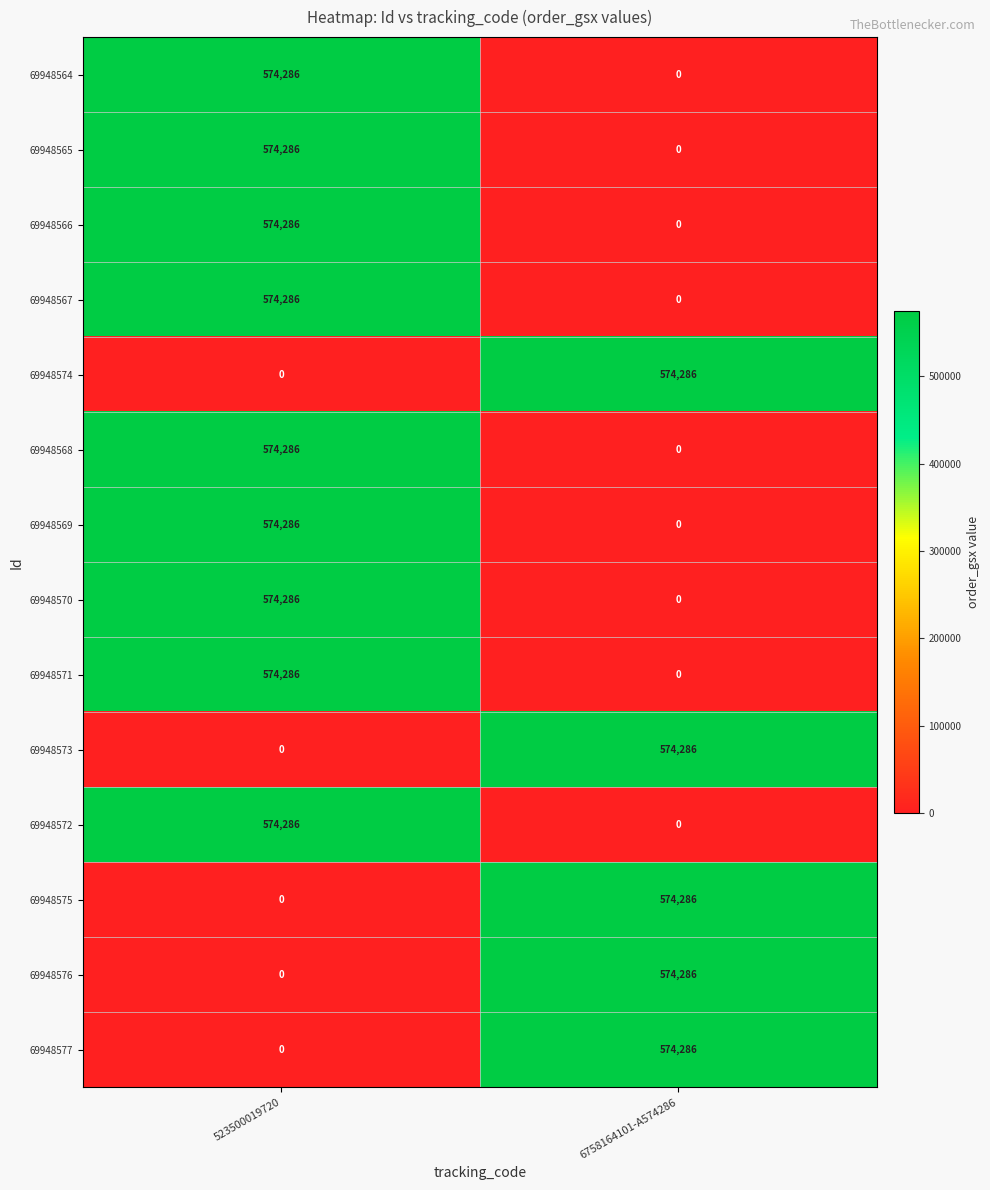

What is the difference between the 69948572 values at 6758164101-A574286 and 523500019720?

574286